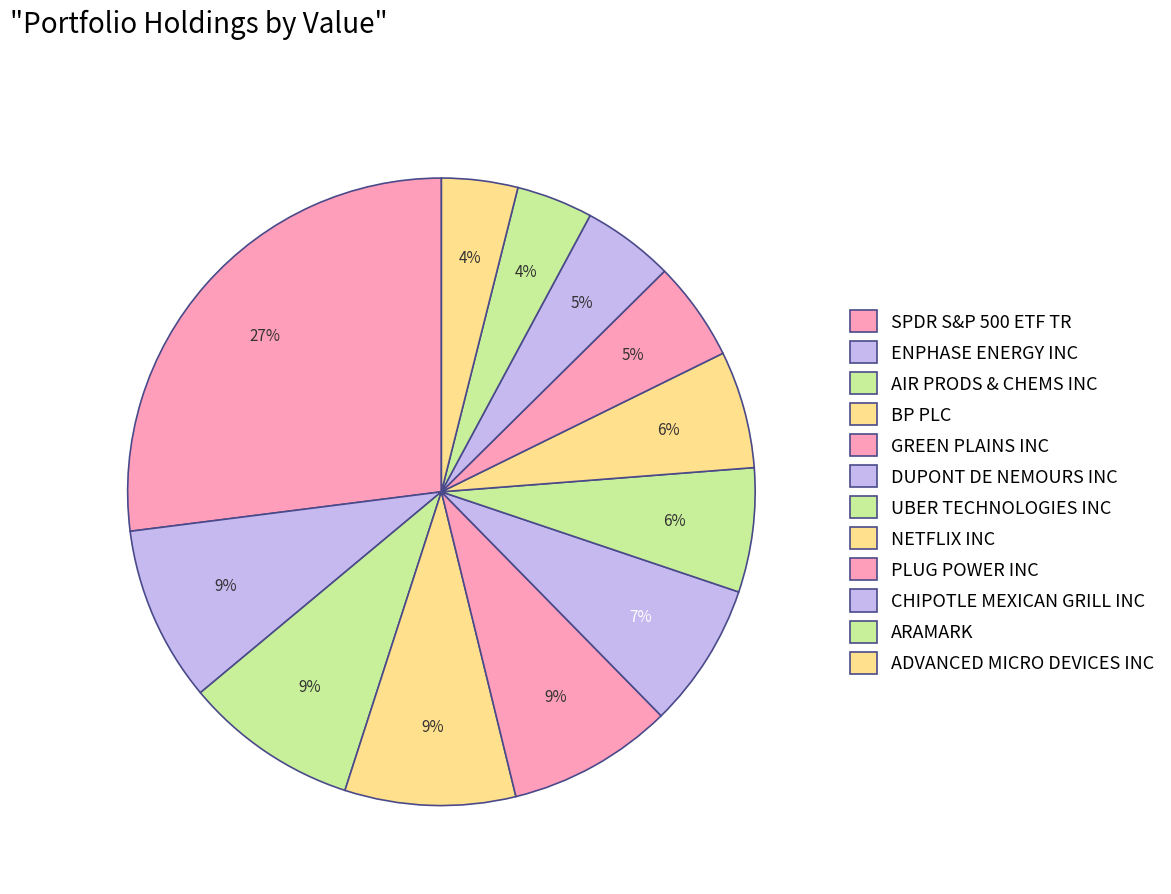

Is there a majority slice in this chart?

No